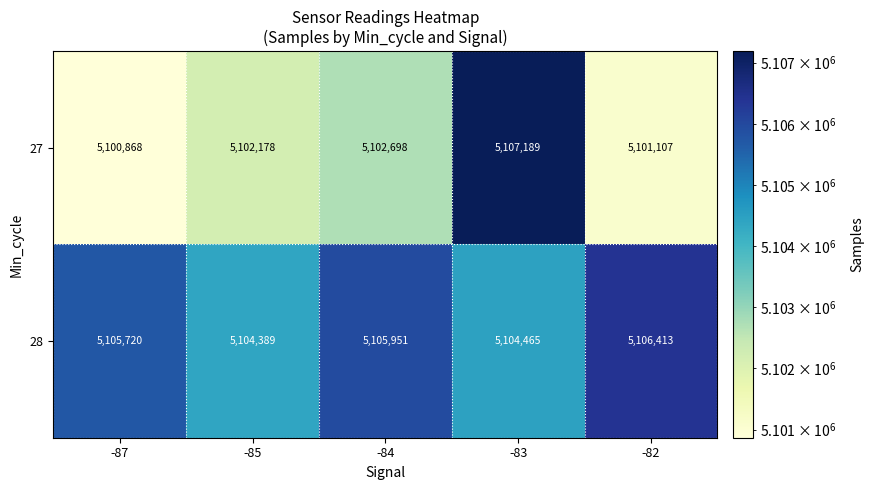

Count the number of categories in the chart.

5